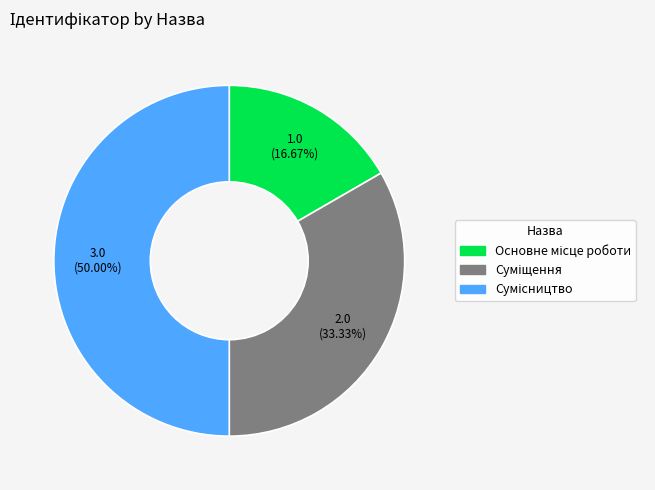

What is the ratio of the value at Основне місце роботи to the value at Сумісництво?

0.3